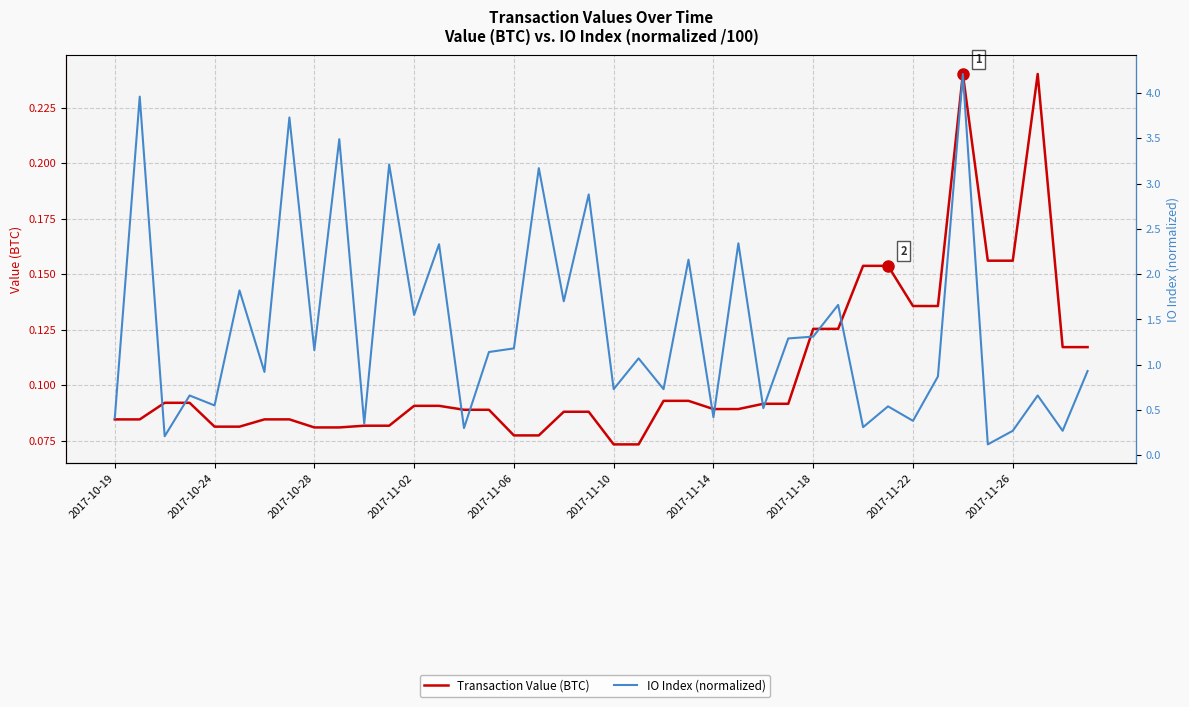

Reading right to left, extract all data points from this chart.

Transaction Value (BTC): 0.1	0.1	0.2	0.2	0.2	0.2	0.1	0.1	0.2	0.2	0.1	0.1	0.1	0.1	0.1	0.1	0.1	0.1	0.1	0.1	0.1	0.1	0.1	0.1	0.1	0.1	0.1	0.1	0.1	0.1	0.1	0.1	0.1	0.1	0.1	0.1	0.1	0.1	0.1	0.1
IO Index (normalized): 0.9	0.3	0.7	0.3	0.1	4.2	0.9	0.4	0.5	0.3	1.7	1.3	1.3	0.5	2.3	0.4	2.2	0.7	1.1	0.7	2.9	1.7	3.2	1.2	1.1	0.3	2.3	1.6	3.2	0.3	3.5	1.2	3.7	0.9	1.8	0.6	0.7	0.2	4.0	0.4